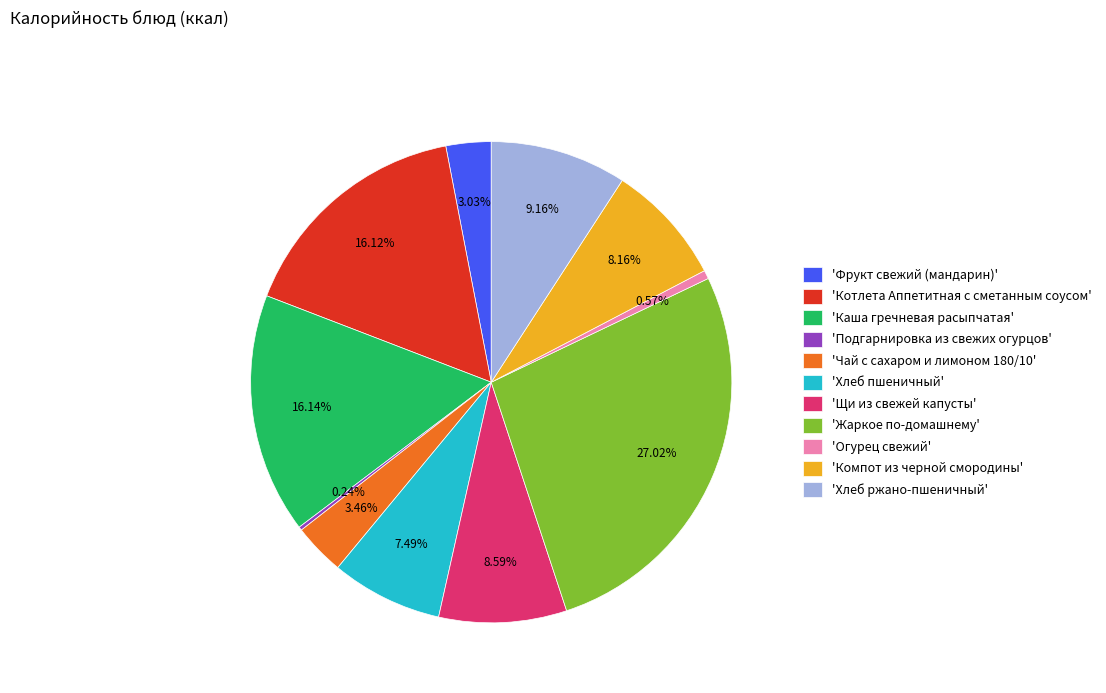

What is the largest slice in the pie chart?

'Жаркое по-домашнему'